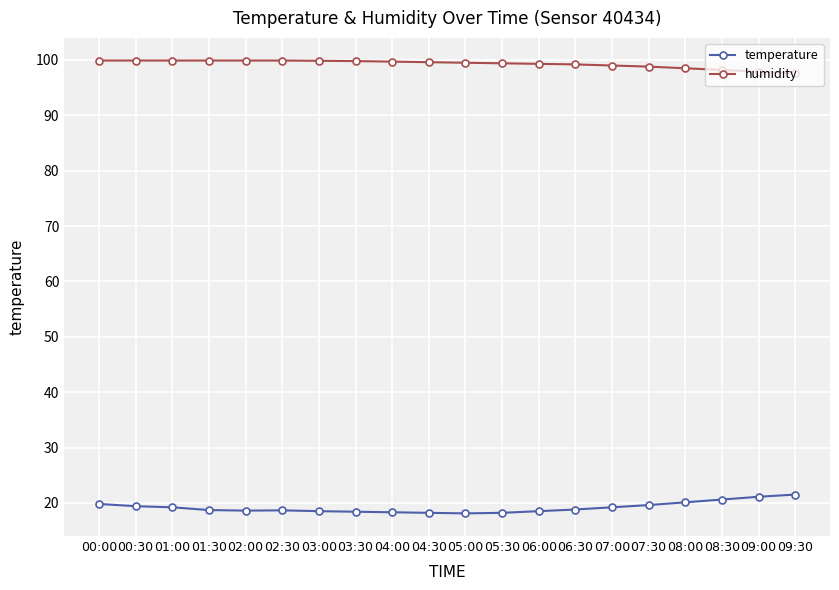

How many series are shown in this chart?

2